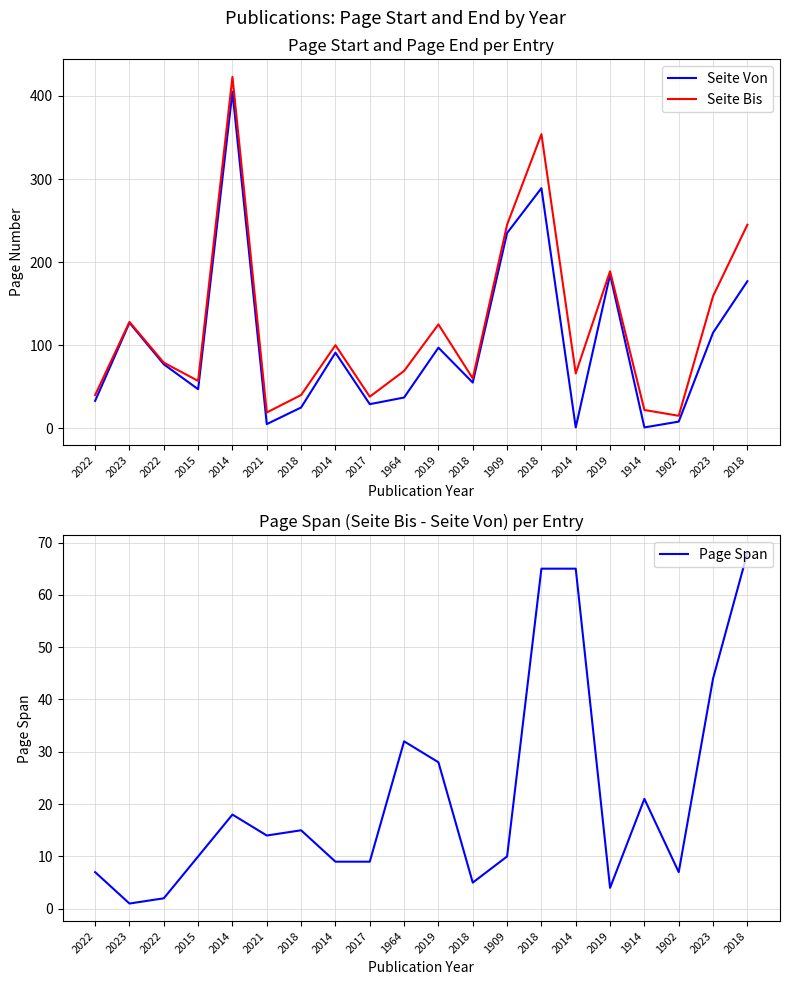

What is the label of the 1st point from the left?

2022